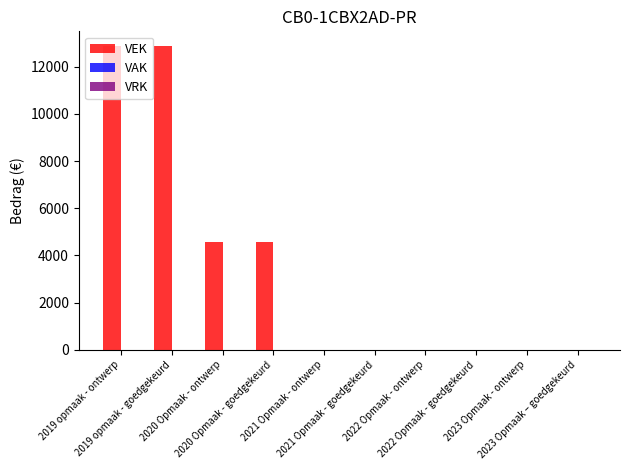

Are the bars horizontal?

No